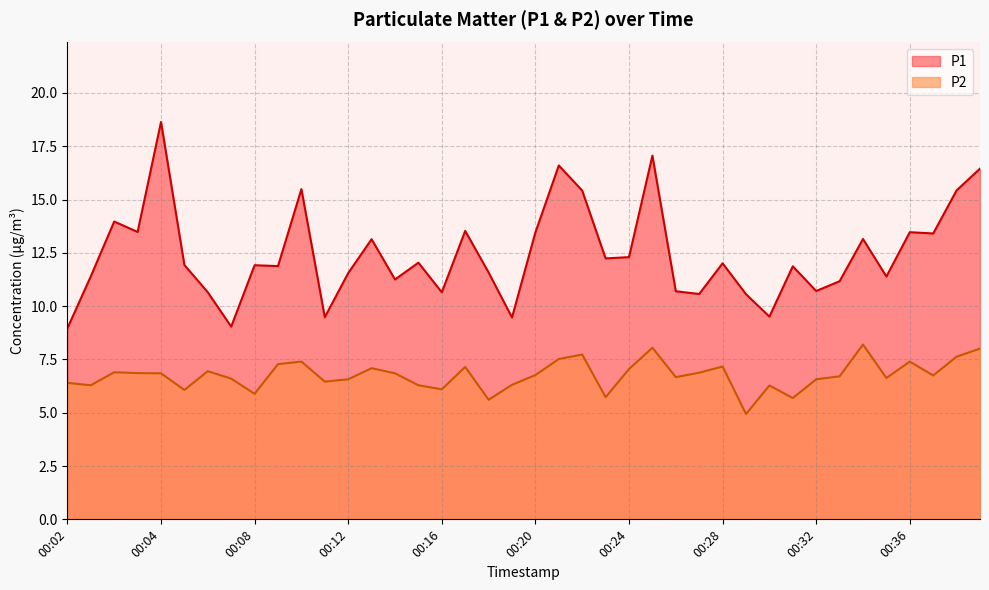

The P2 series shows 2.7 at 00:06. True or false?

False